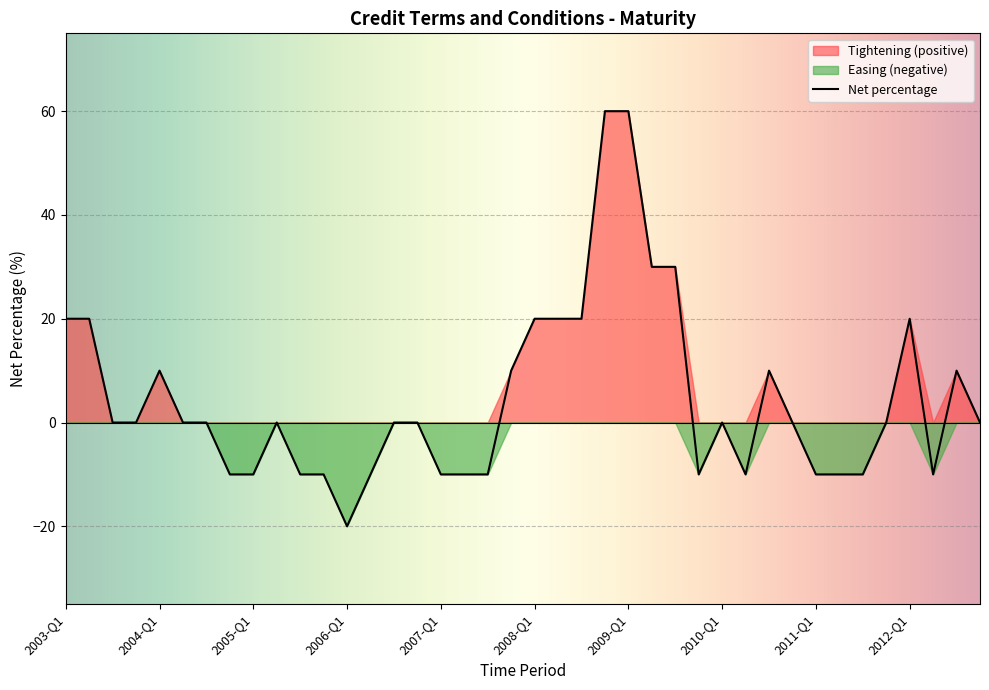

How many values are above zero?

14